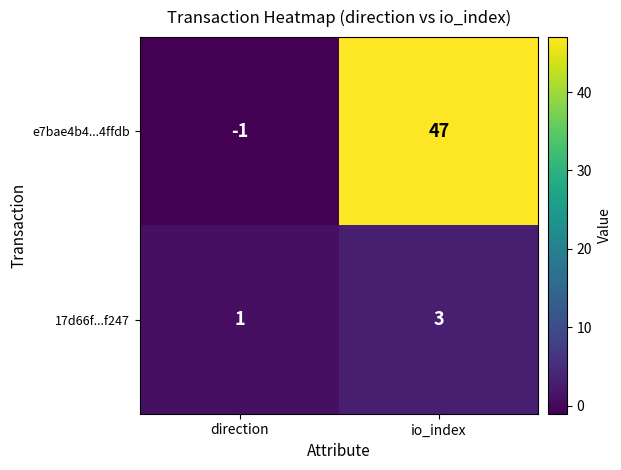

Which series has the largest total across all categories?

e7bae4b4...4ffdb